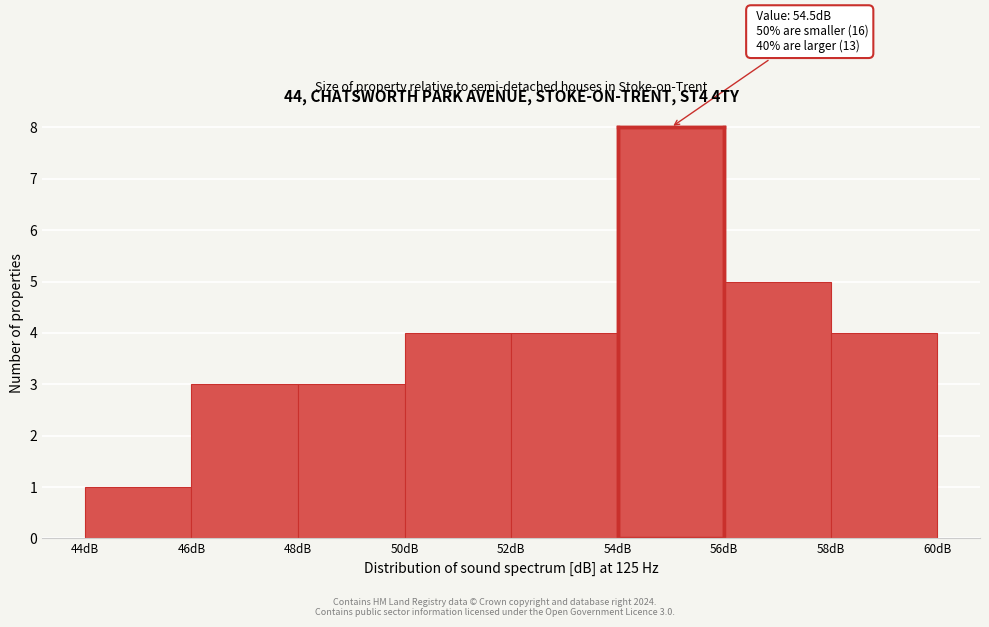

Which range on the x-axis has the tallest bar?

54 to 56